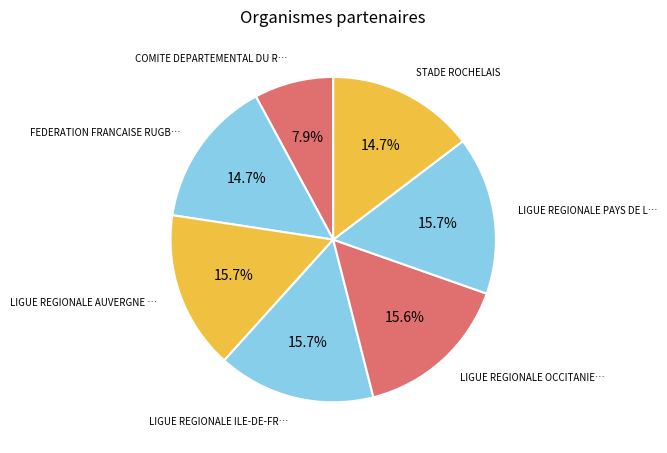

Which category has the smallest portion of the pie?

COMITE DEPARTEMENTAL DU RUGBY